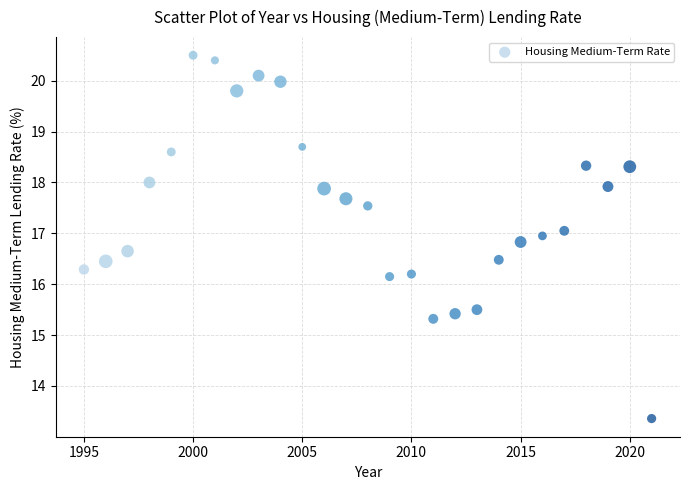

What is the range of Y values (max minus min)?

7.1